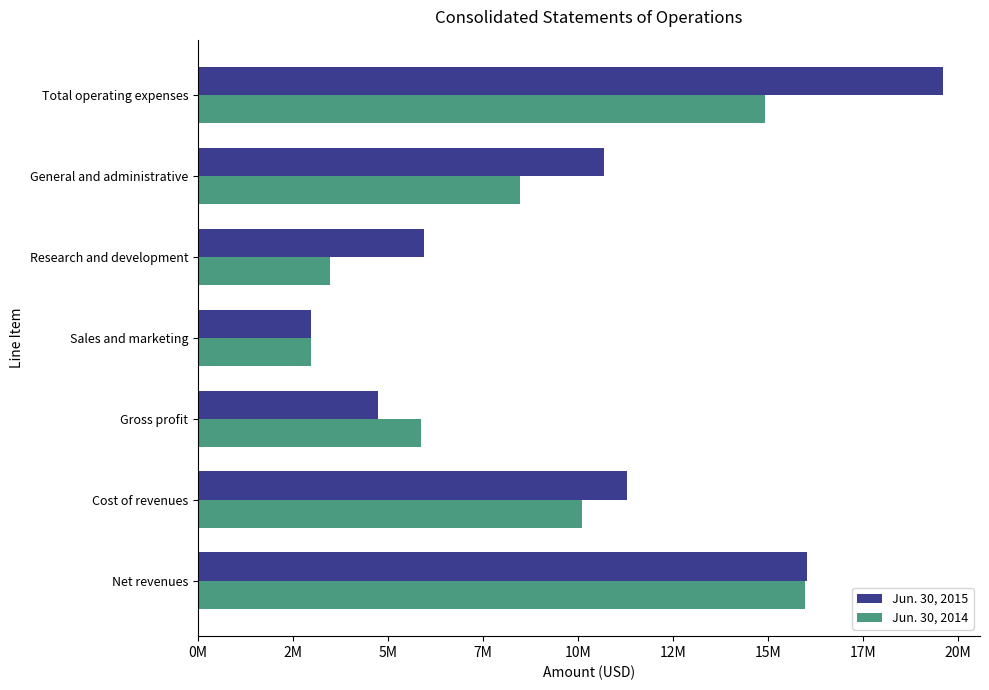

What are all the series names shown in the legend?

Jun. 30, 2015, Jun. 30, 2014